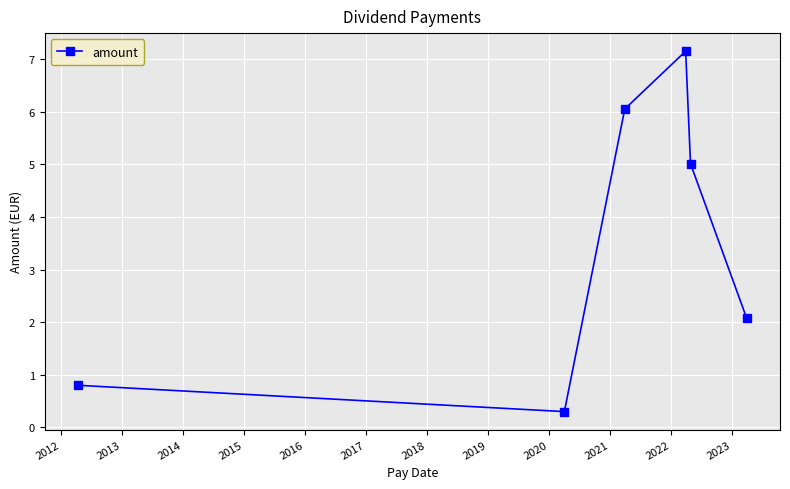

What is the value of the 5th point from the left?

5.0